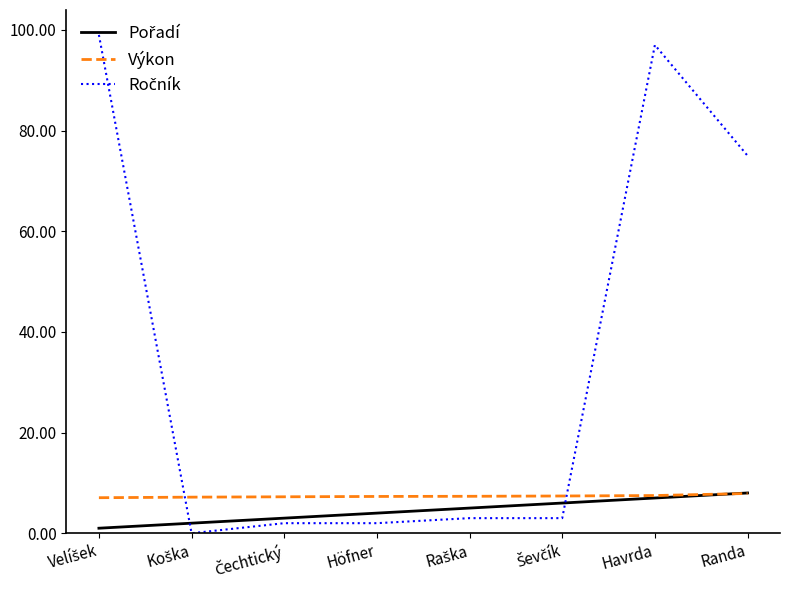

What is the minimum value for Výkon?

7.1